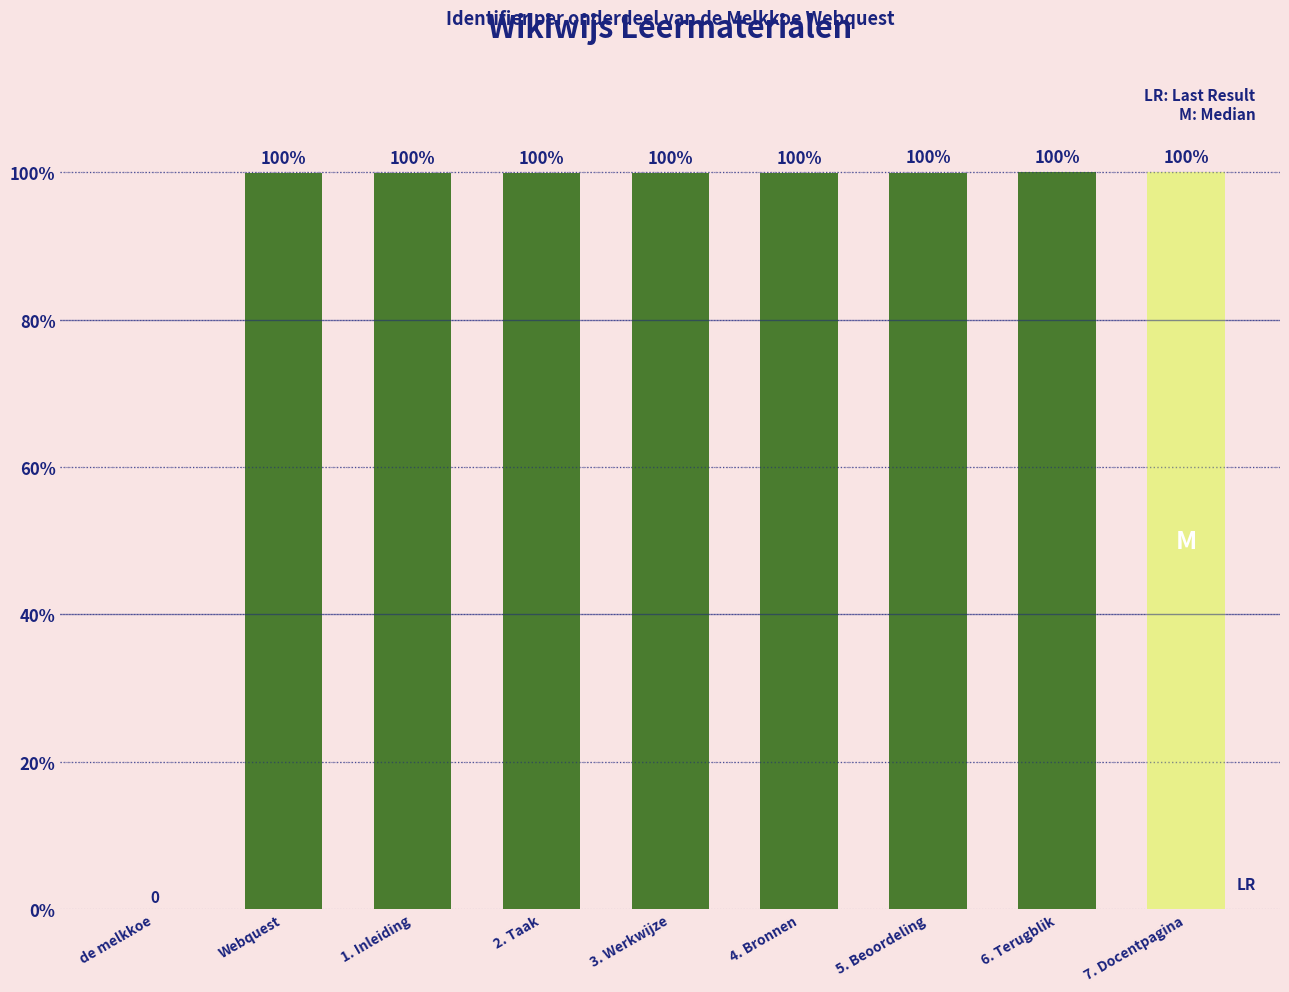

Count the number of values greater than 99.

8